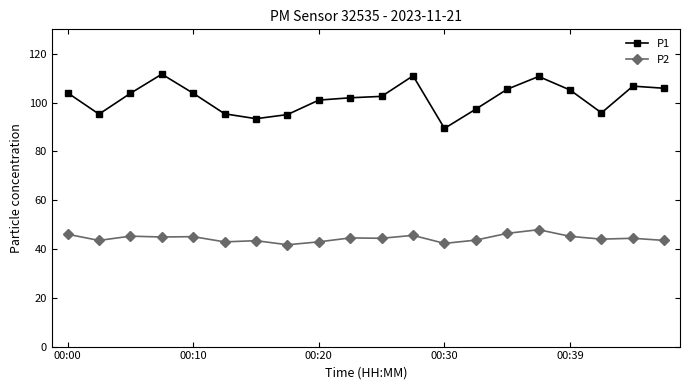

True or false: P2 and P1 intersect in this chart.

False